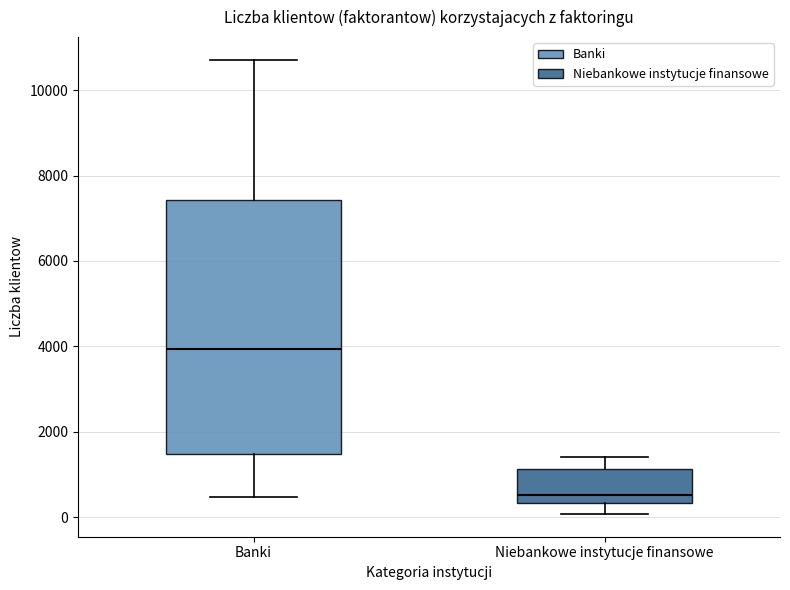

Reading left to right, read every box against the y-axis: the position of its median line, the range the box covers, and the ends of its whiskers. The values are not printed on the chart, so give them approximately, as read against the axis.

Banki: median 4000, box 1400 to 7400, whiskers 400 to 10800
Niebankowe instytucje finansowe: median 600, box 400 to 1200, whiskers 0 to 1400